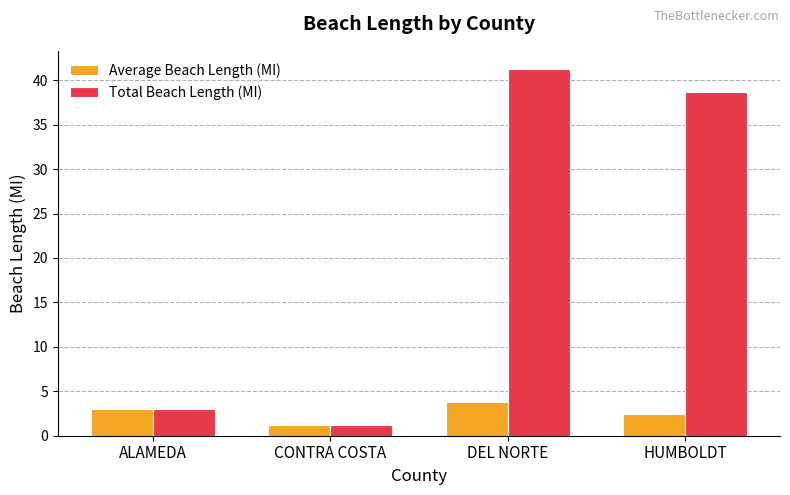

The Total Beach Length (MI) series shows 73.4 at DEL NORTE. True or false?

False